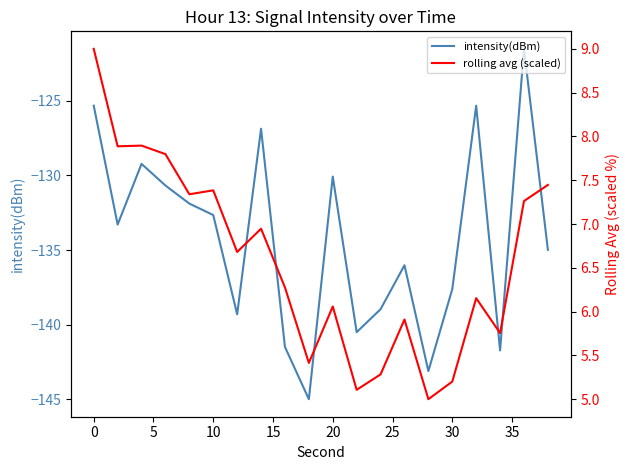

True or false: rolling avg (scaled) and intensity(dBm) cross at least once.

False